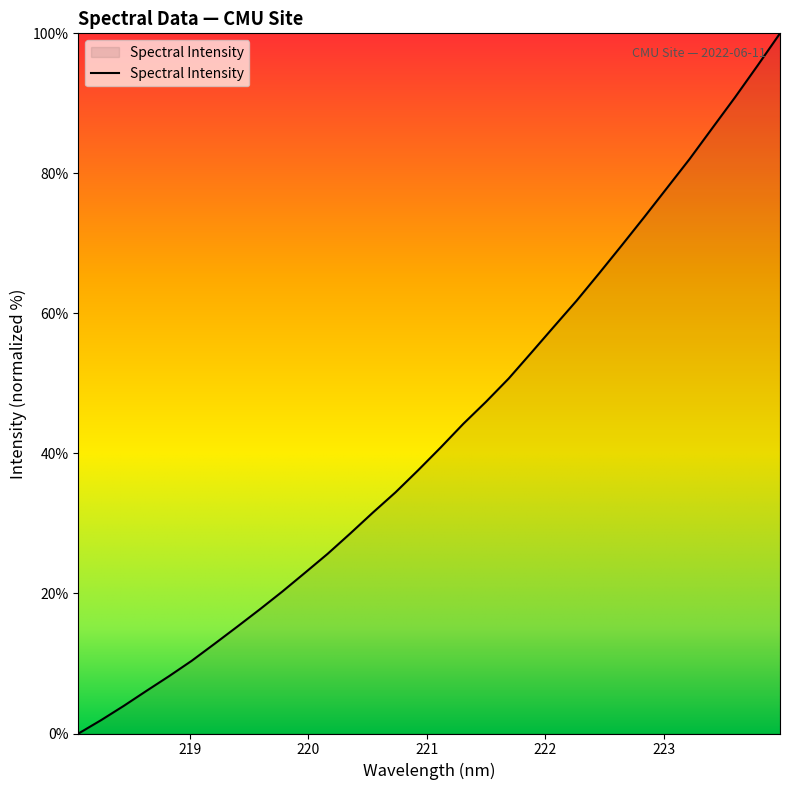

What is the greatest value displayed?

100.0